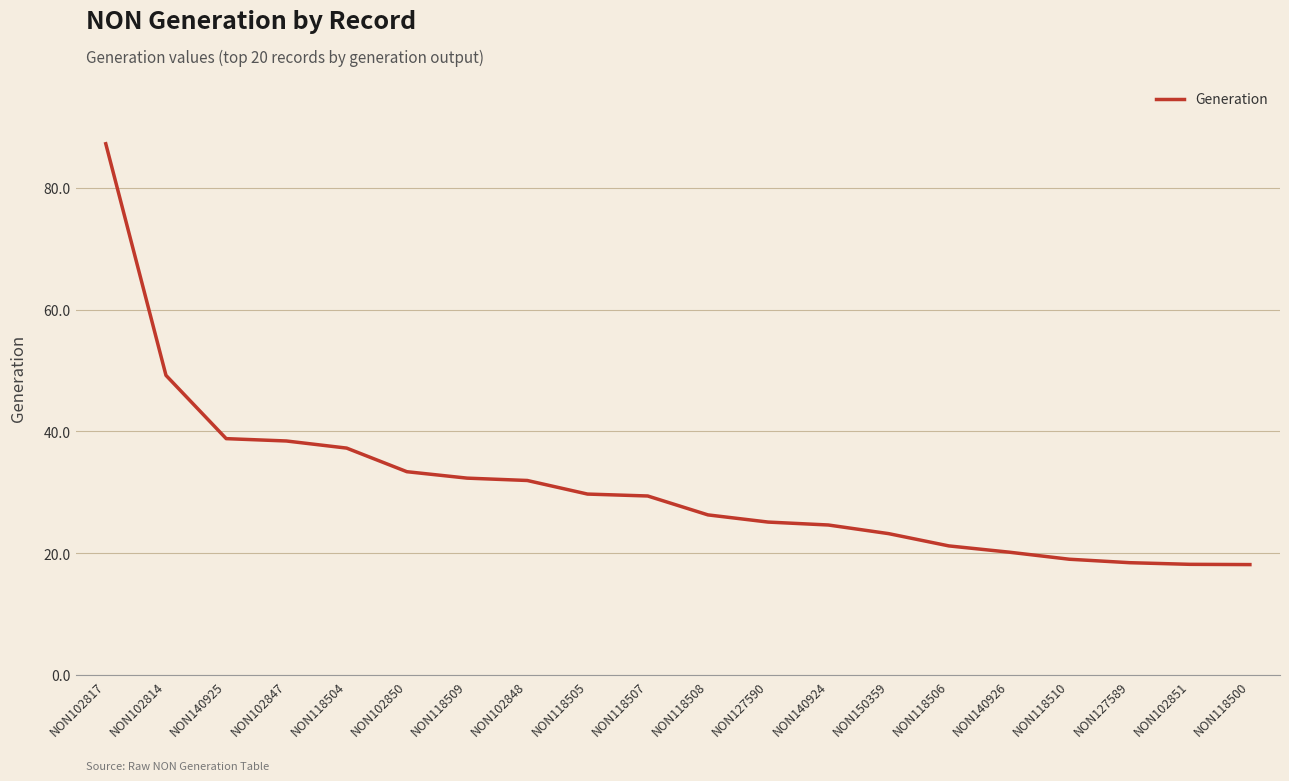

What is the average value?

31.1